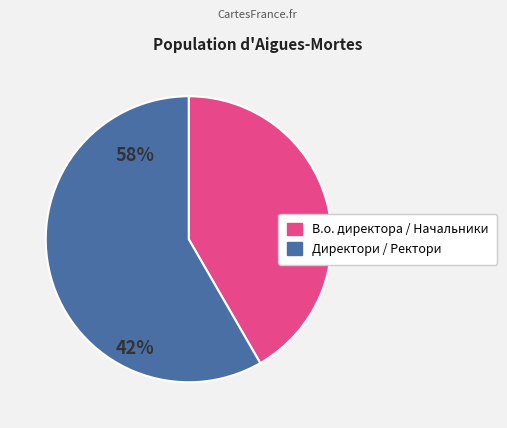

Combined, do Директори / Ректори and В.о. директора / Начальники account for over 50%?

Yes